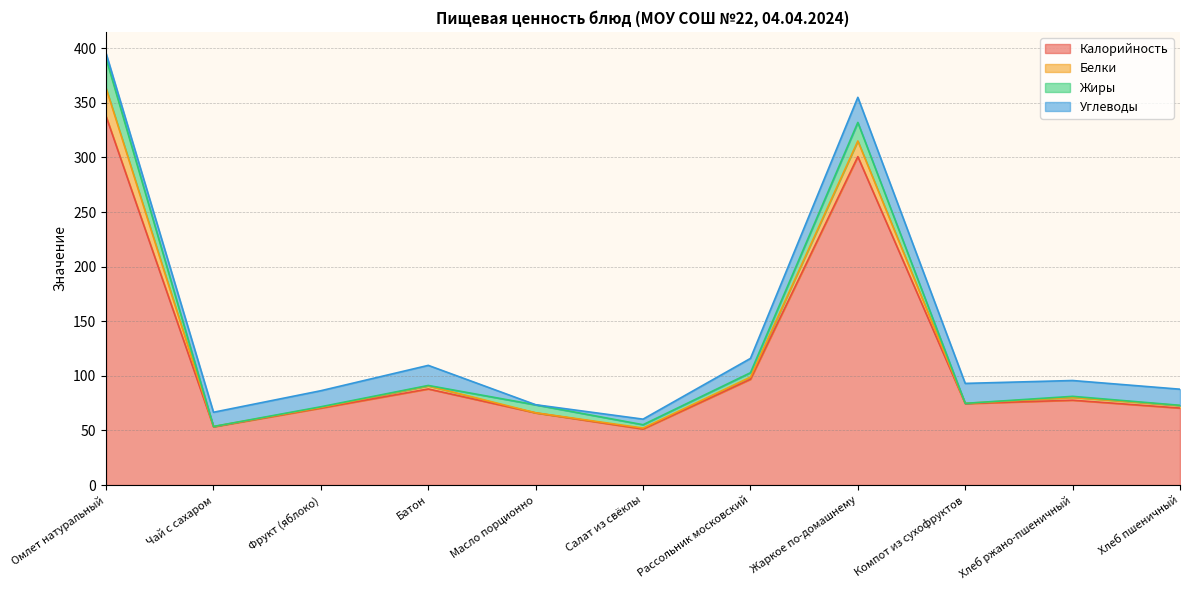

Is it true that Жиры equals 6.3 at Рассольник московский?

False